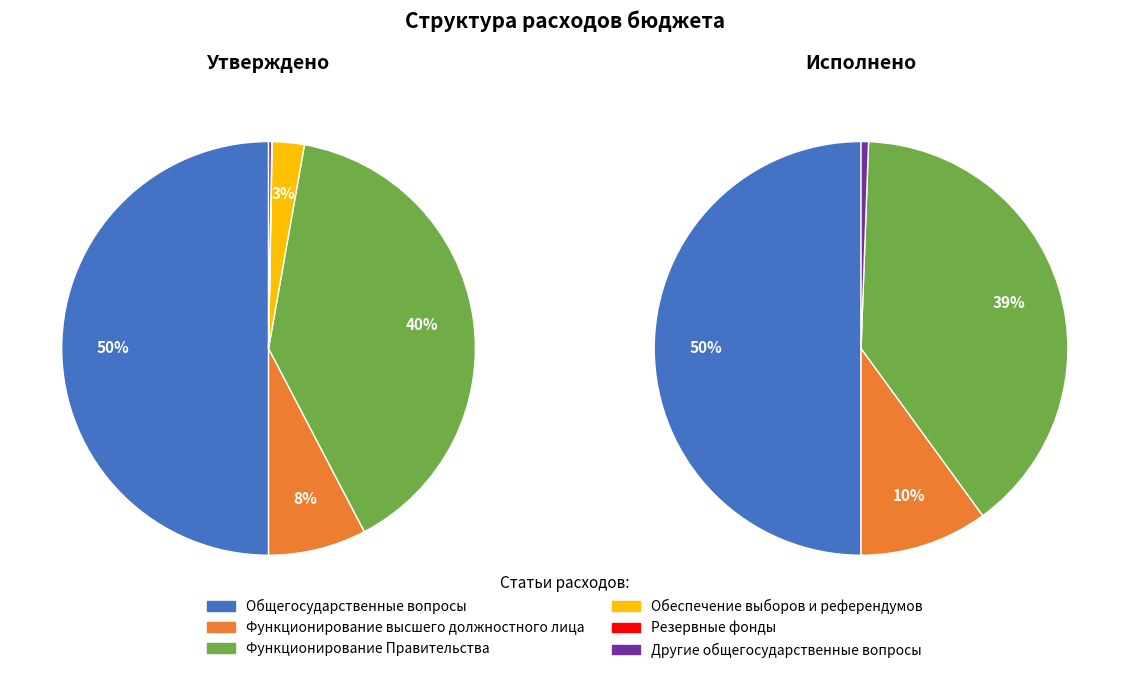

Does Резервные фонды account for over 50% of the chart?

No